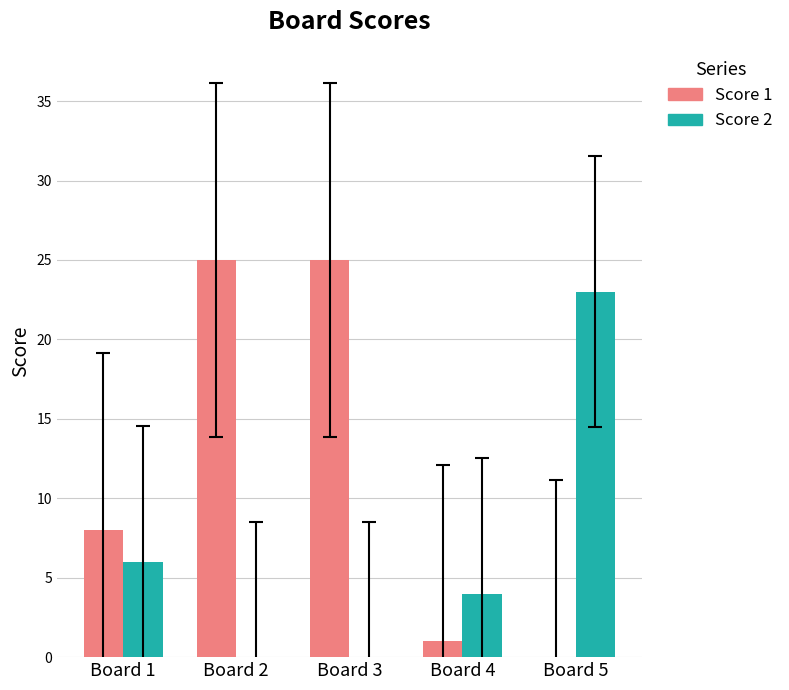

Between Board 1 and Board 5, which series saw the biggest shift?

Score 2